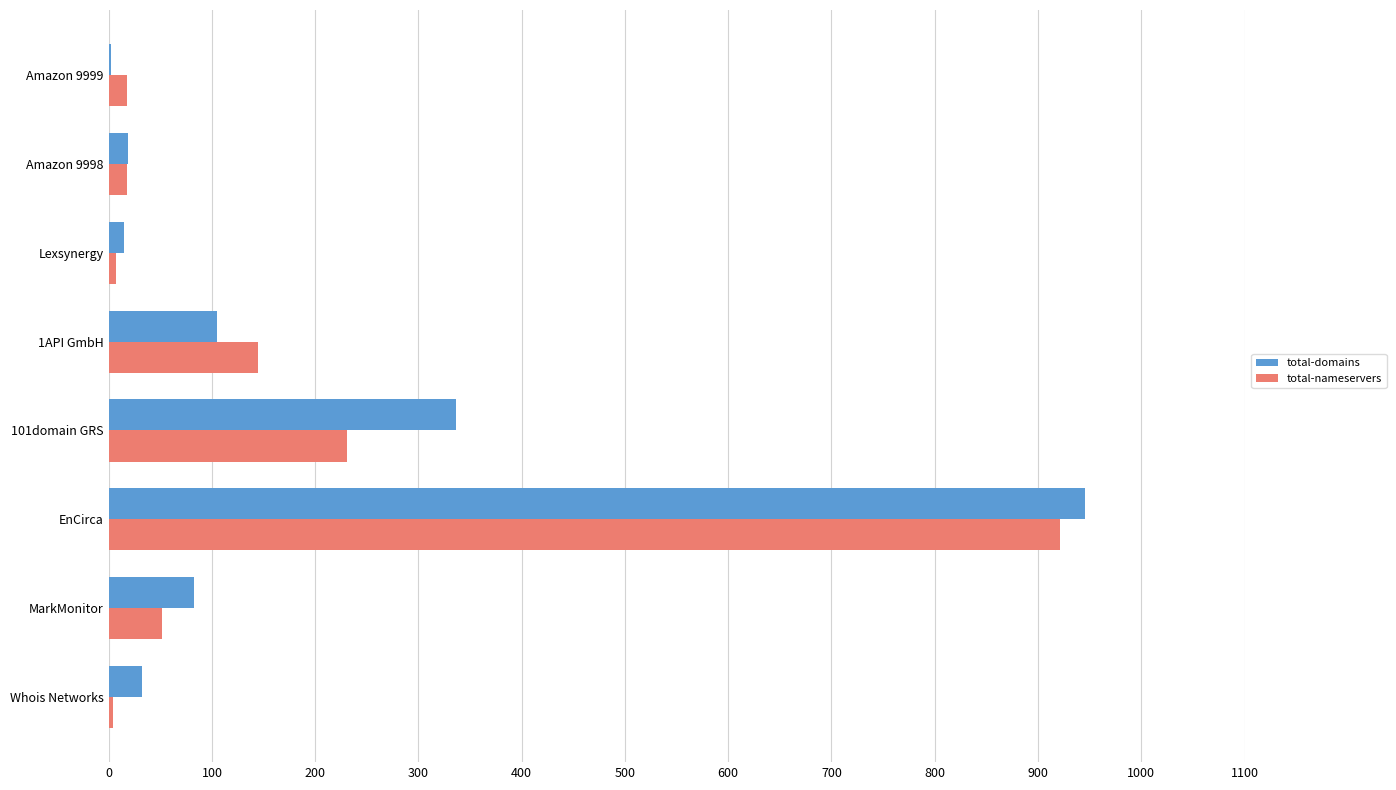

Is it true that total-domains equals 336 at 101domain GRS?

True